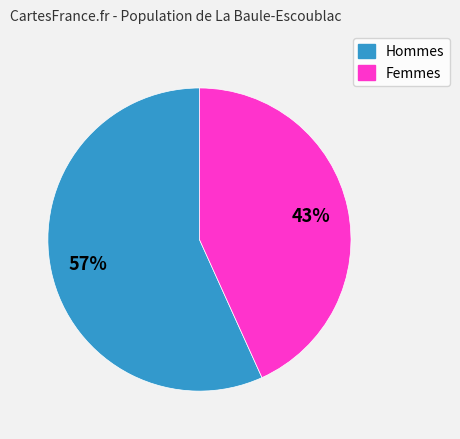

Is there a majority slice in this chart?

Yes